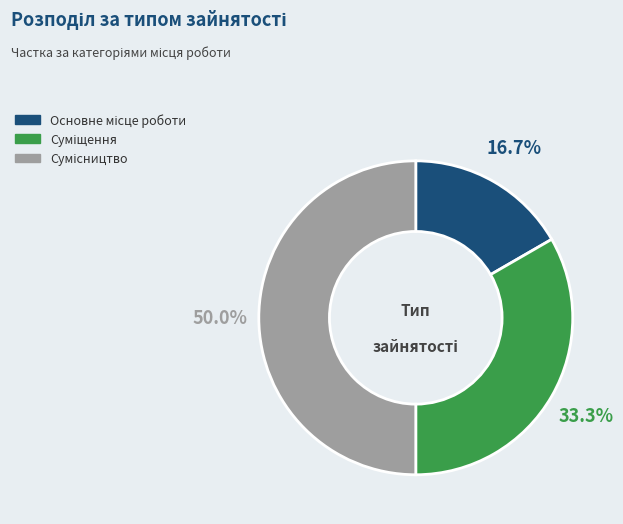

Count the number of slices in the pie.

3